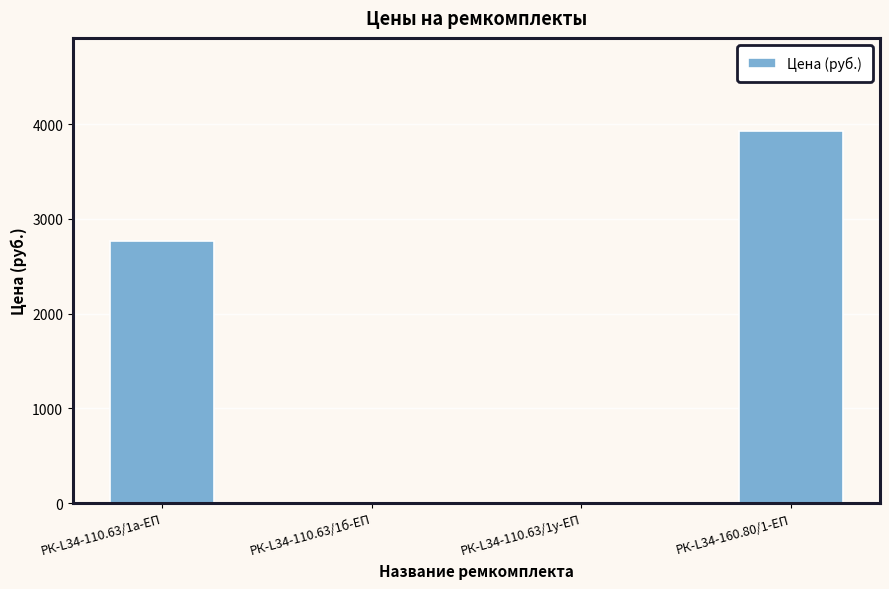

Where does the data first go above 2768?

РК-L34-110.63/1а-ЕП